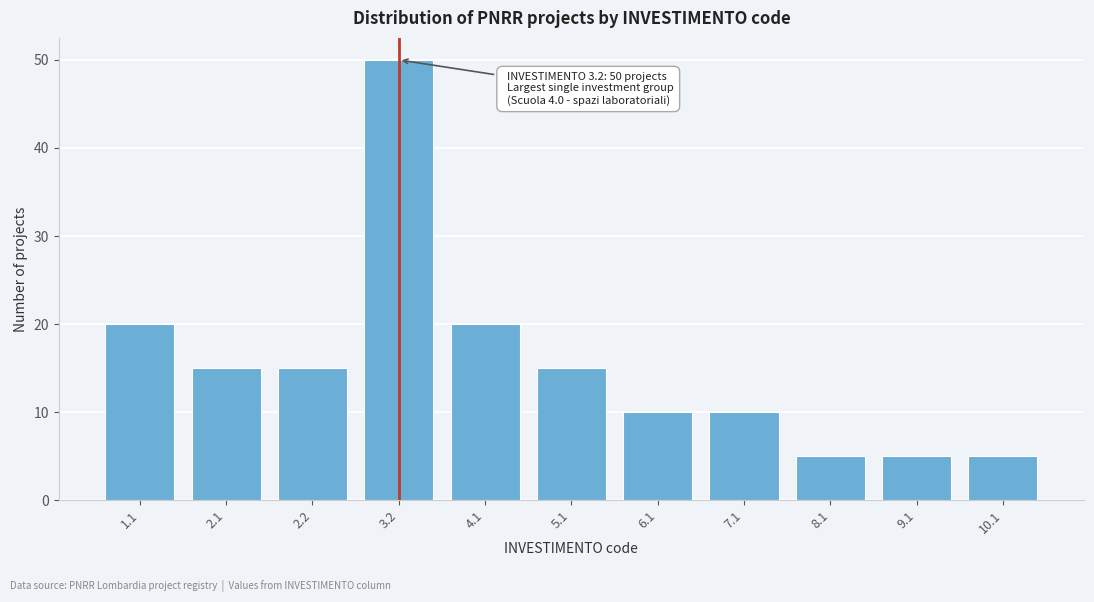

Reading left to right, list all the values displayed in this chart.

20	15	15	50	20	15	10	10	5	5	5